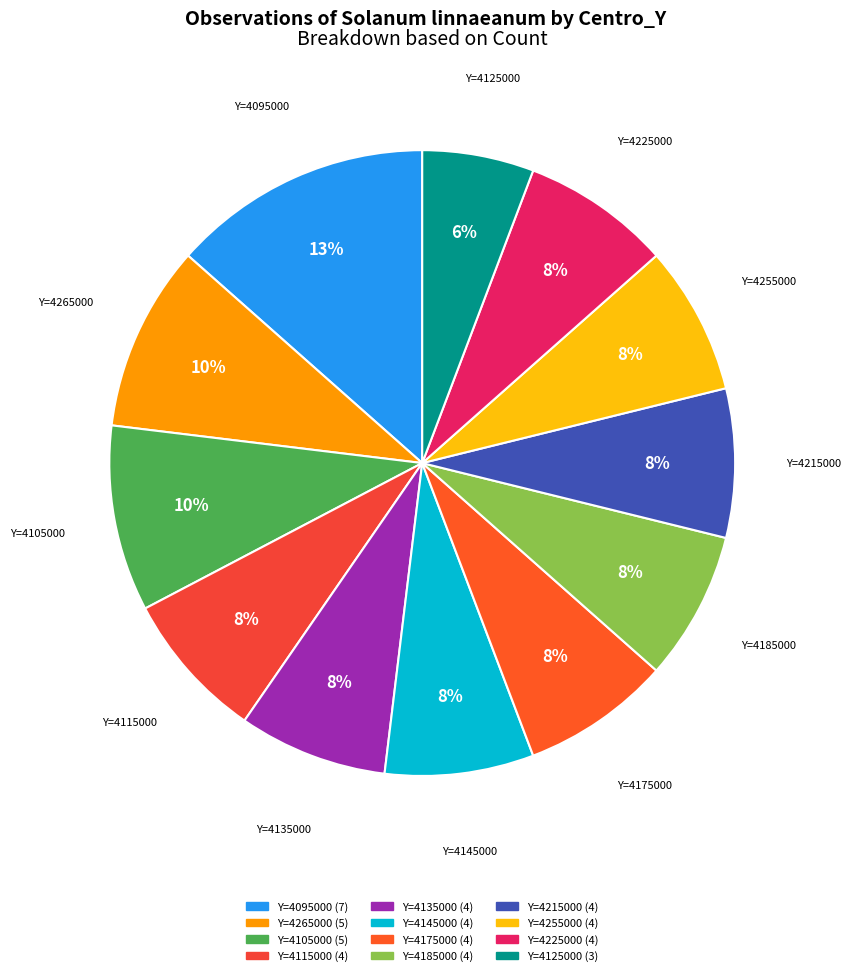

How many slices are in this pie chart?

12